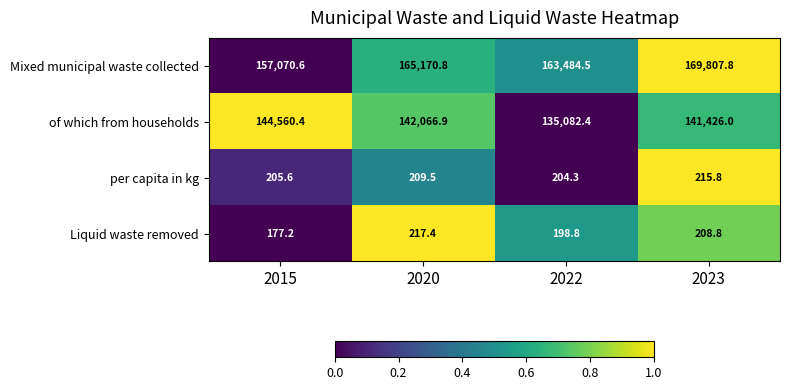

Is it true that Liquid waste removed equals 217.4 at 2020?

True